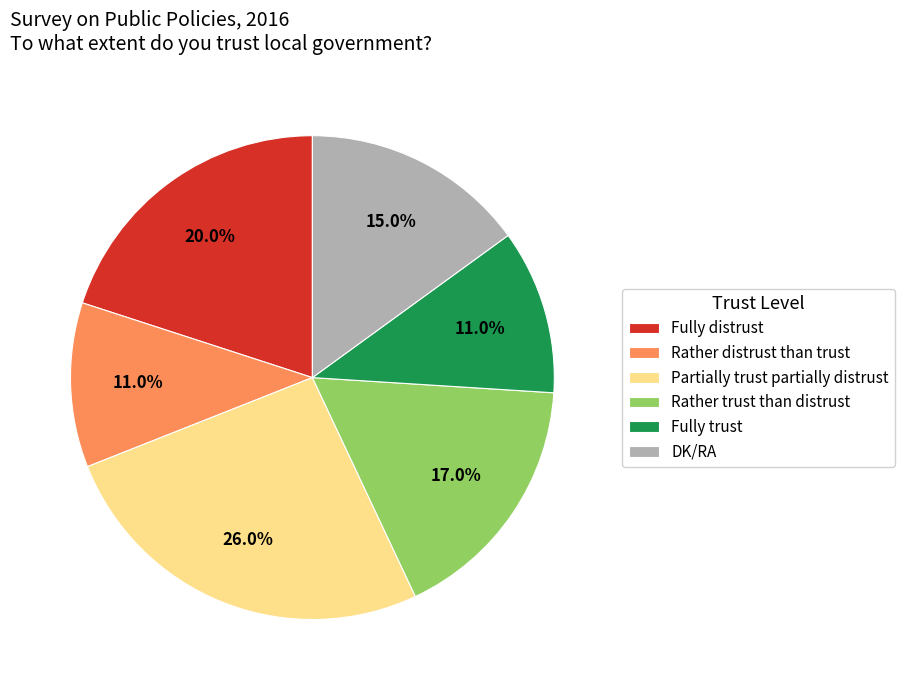

Which category has the biggest portion of the pie?

Partially trust partially distrust